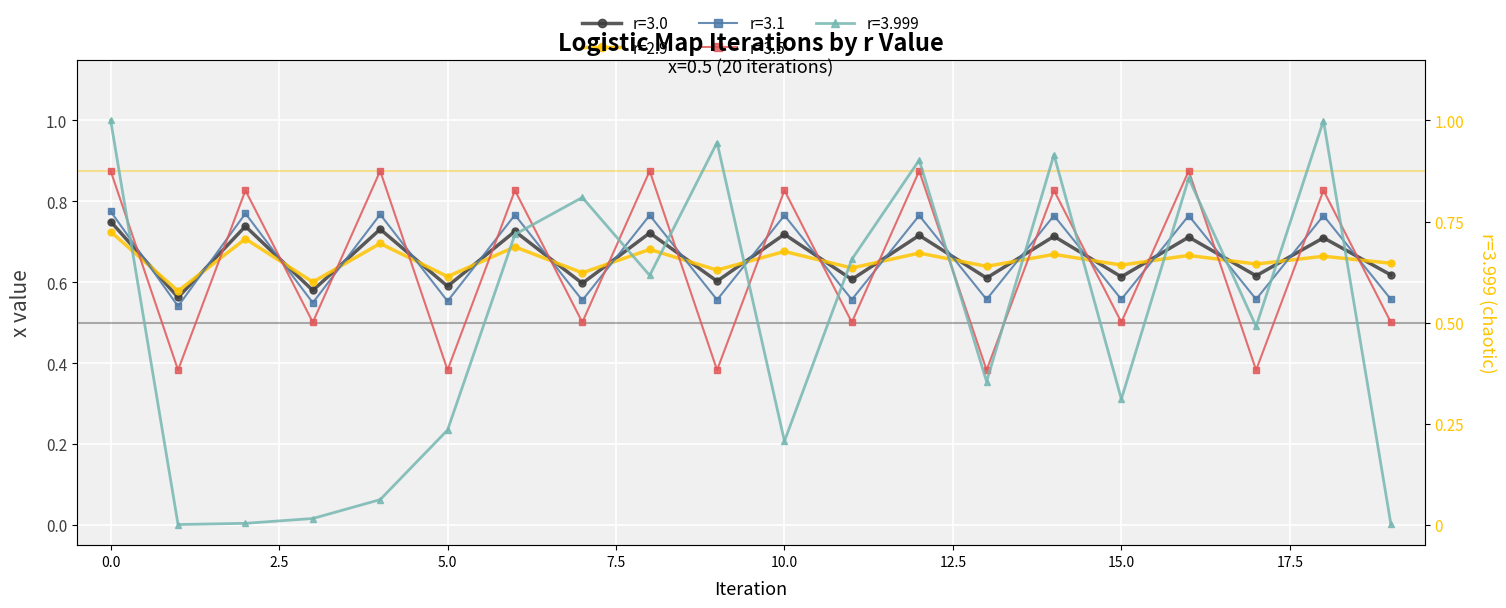

What are all the series names shown in the legend?

r=3.0, r=2.9, r=3.1, r=3.5, r=3.999